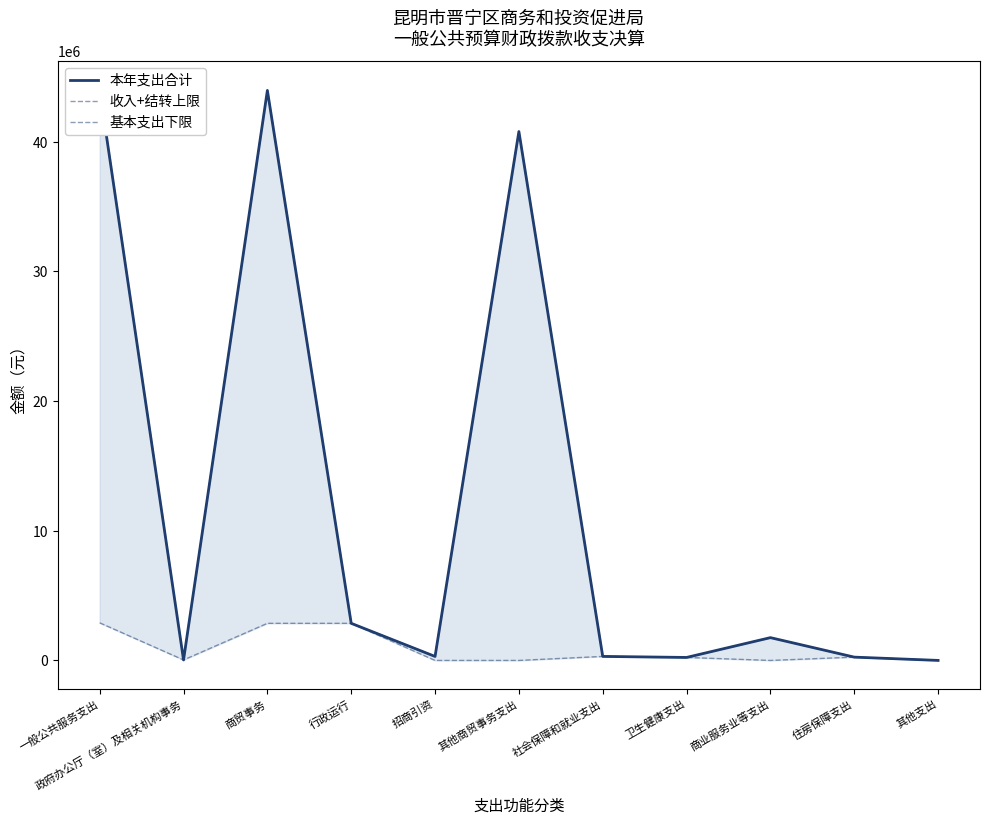

What are all the series names shown in the legend?

本年支出合计, 收入+结转上限, 基本支出下限